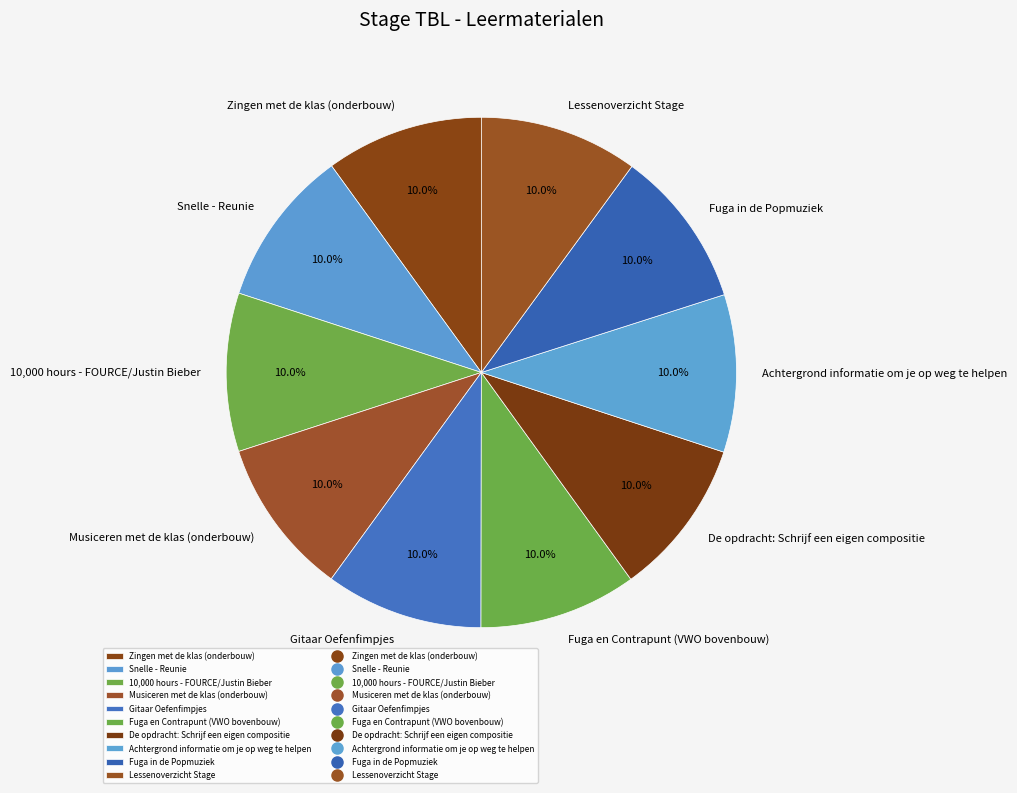

What is the ratio of the value at De opdracht: Schrijf een eigen compositie to the value at 10,000 hours - FOURCE/Justin Bieber?

1.0